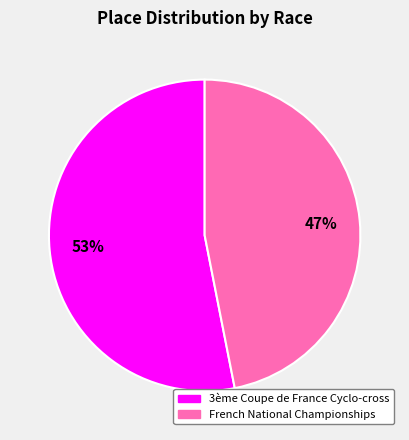

Which slice is the smallest?

French National Championships